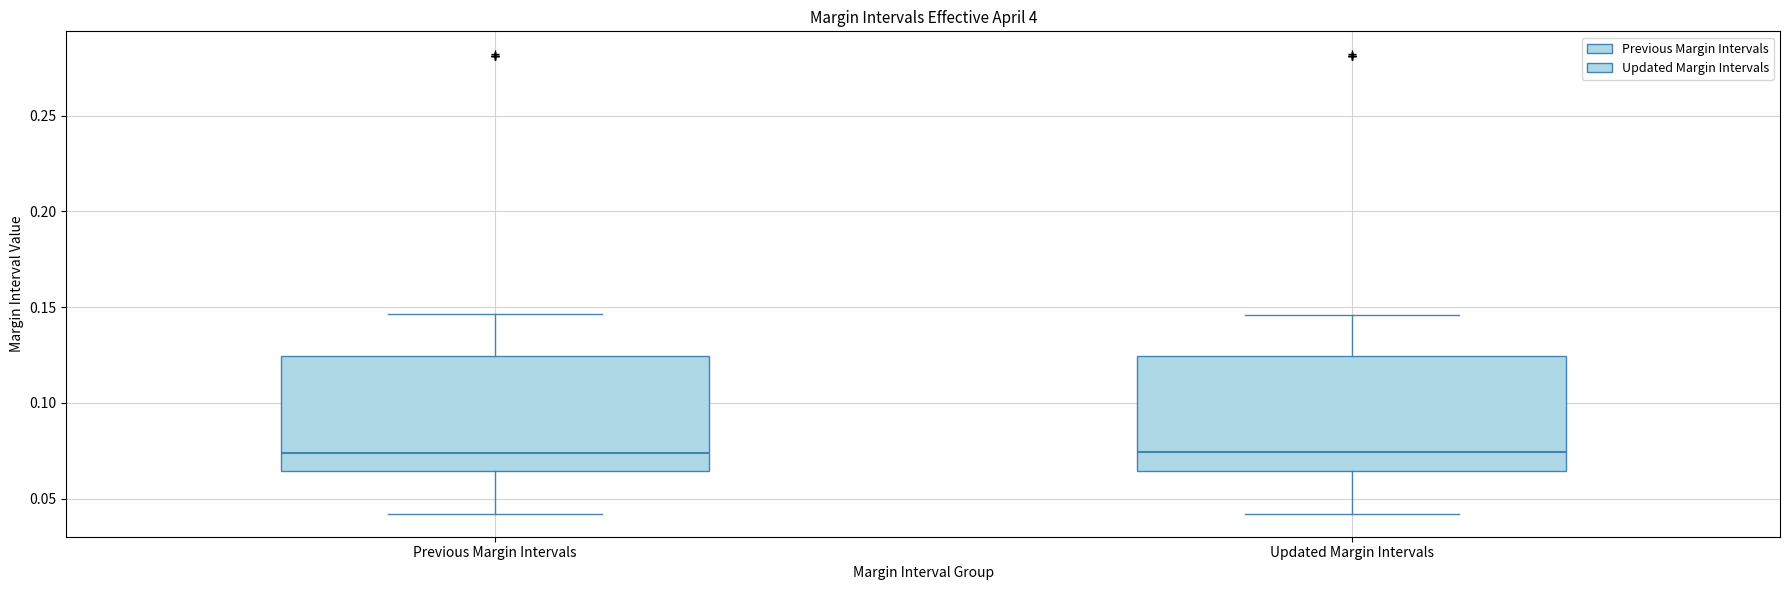

Reading left to right, transcribe this box plot: for each box, give where its median line is, the range the box spans, and where its two whiskers end, as read against the y-axis. The values are not printed on the chart, so give them approximately, as read against the axis.

Previous Margin Intervals: median 0.075, box 0.065 to 0.125, whiskers 0.040 to 0.145
Updated Margin Intervals: median 0.075, box 0.065 to 0.125, whiskers 0.040 to 0.145